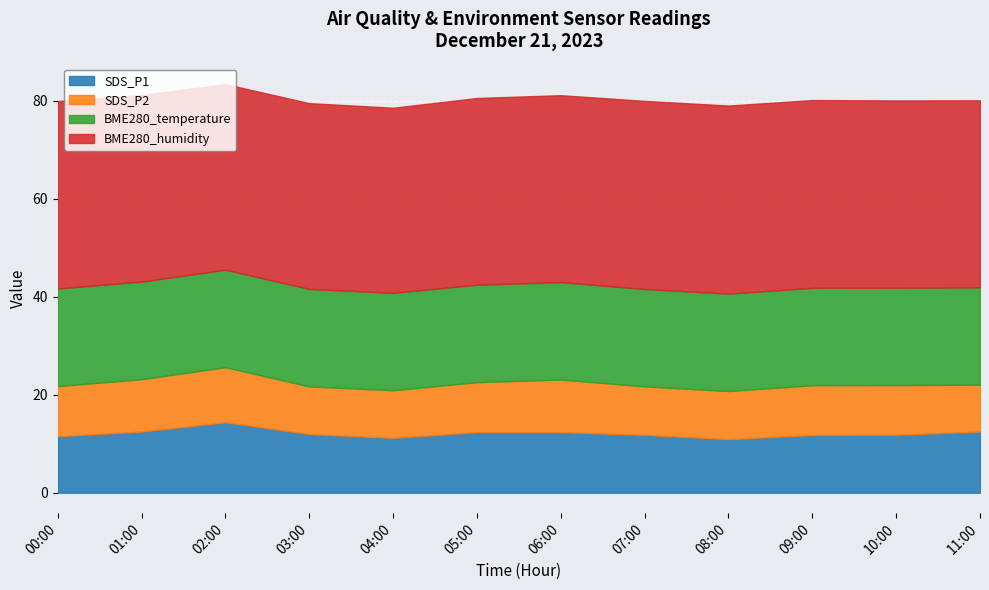

The value of SDS_P1 at 00:00 is 11.6. True or false?

True